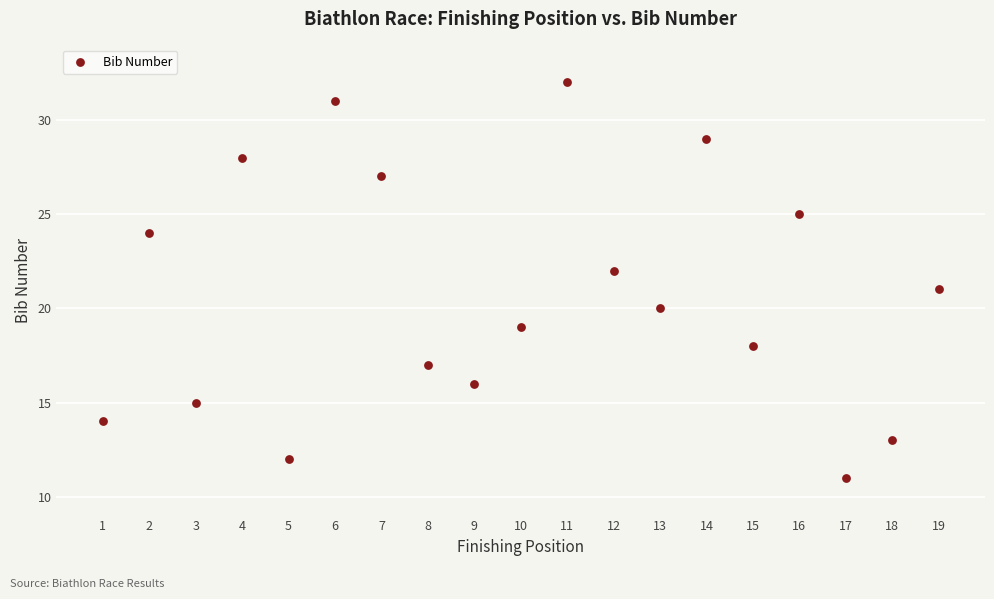

What is the range of X values (max minus min)?

18